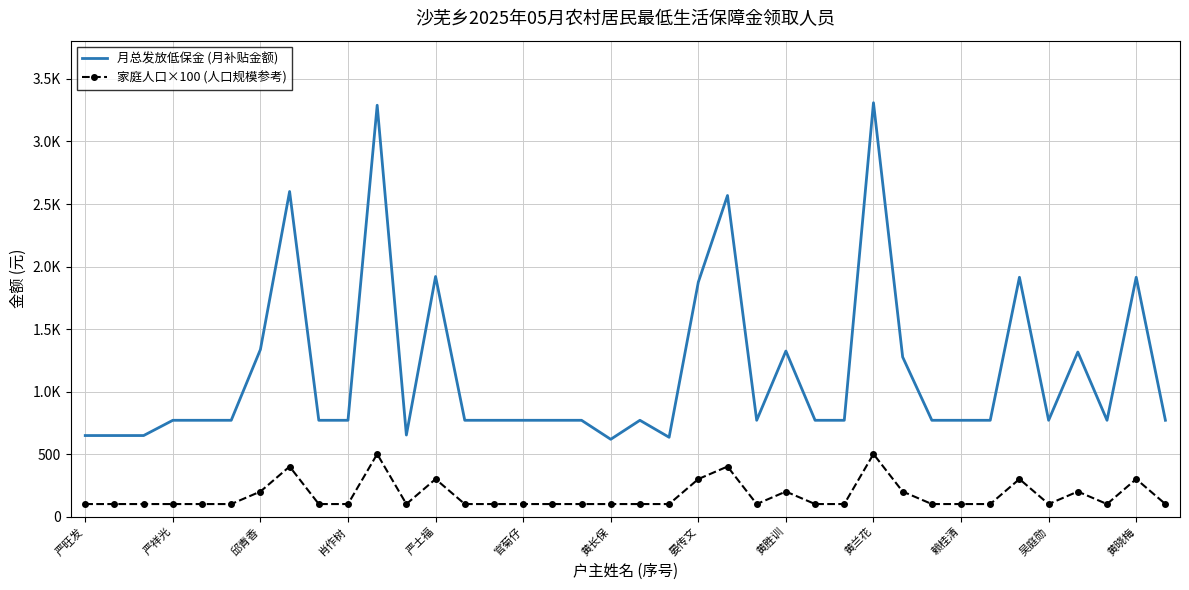

True or false: 月总发放低保金 (月补贴金额) and 家庭人口×100 (人口规模参考) cross at least once.

False